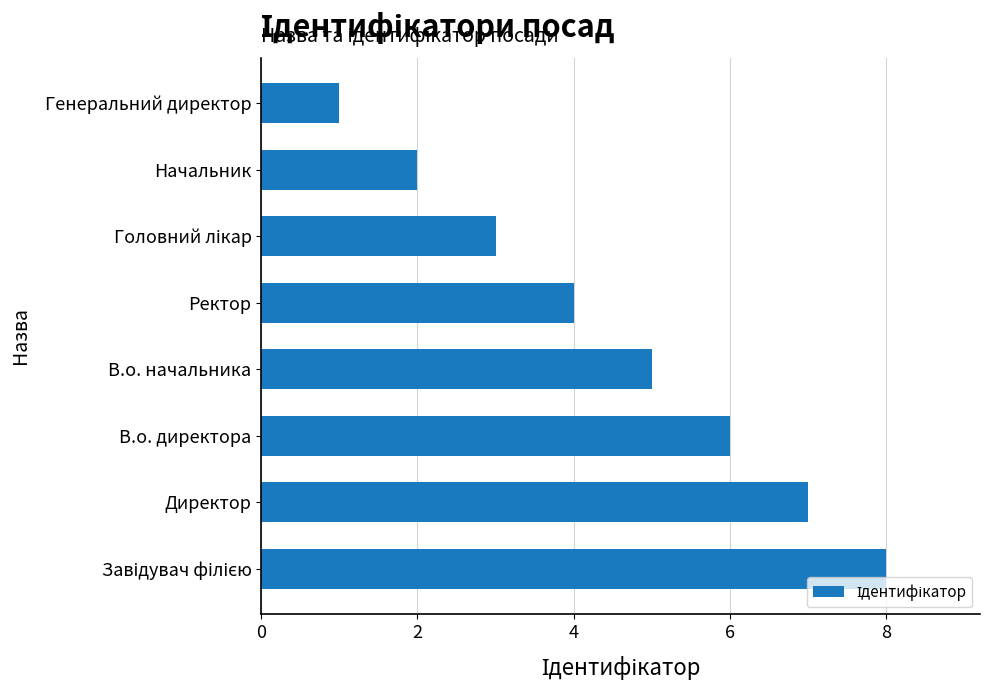

Read the value at В.о. начальника.

5